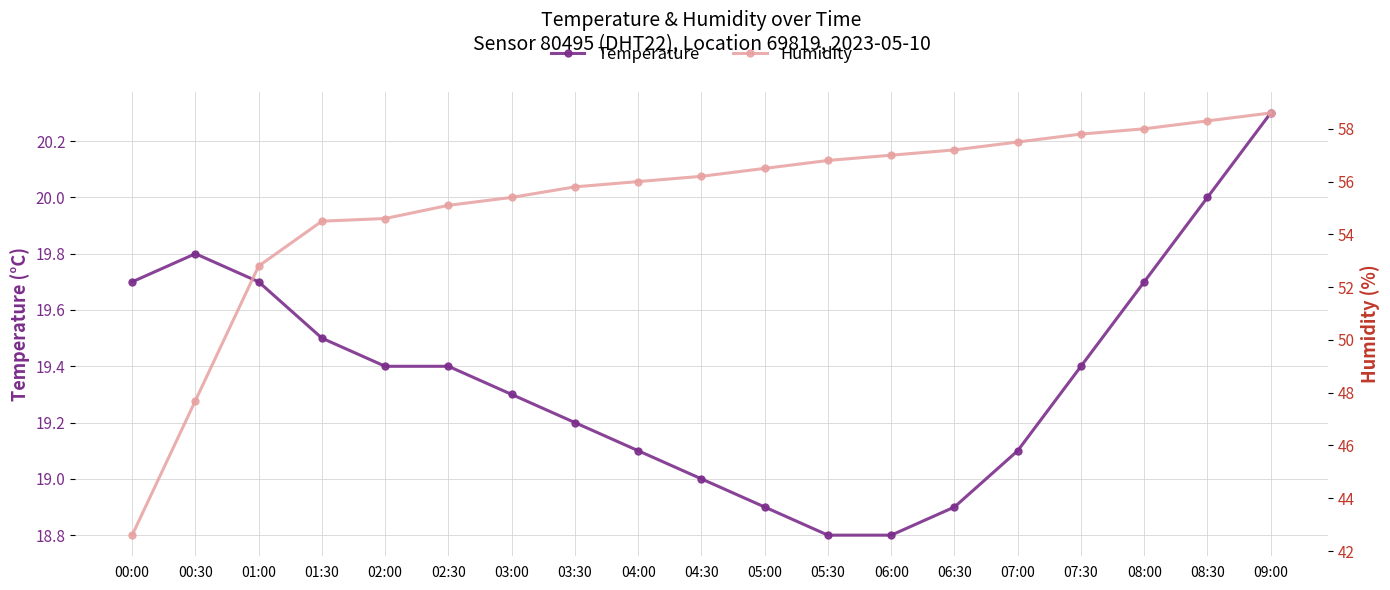

At which category does temperature reach its first local peak?

00:30